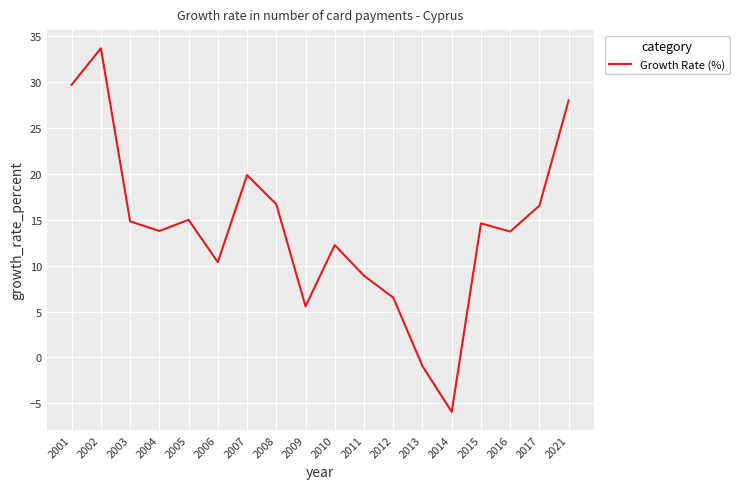

Approximately how many times larger is the value at 2001 compared to 2005?

2.0